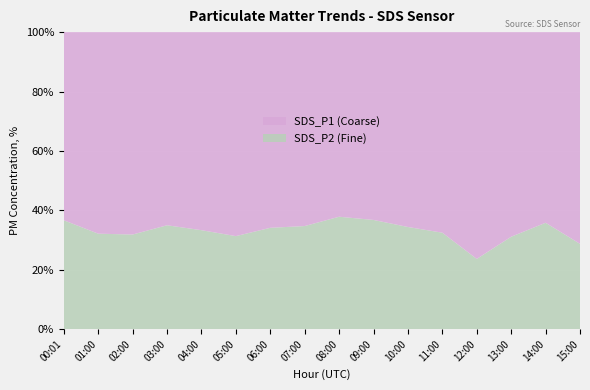

Reading left to right, list all the values displayed in this chart.

SDS_P2: 1.6	1.7	1.6	1.5	1.6	1.6	1.7	1.6	1.4	1.5	1.6	1.7	1.7	1.6	1.6	1.5
SDS_P1: 2.9	3.6	3.4	2.8	3.1	3.5	3.3	3.0	2.4	2.6	3.0	3.5	5.5	3.6	2.8	3.7